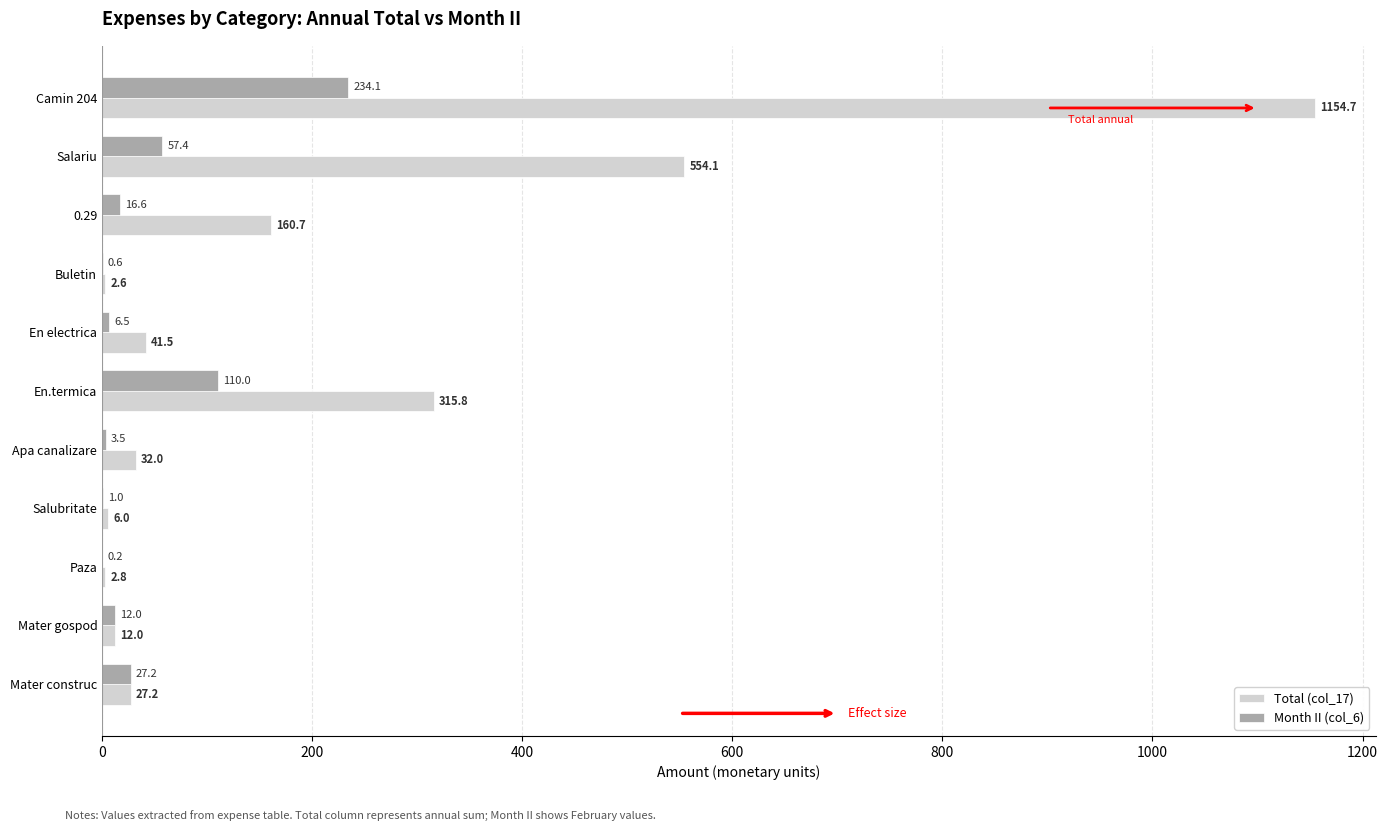

Which series changed the most between En electrica and Apa canalizare?

Total (col_17)